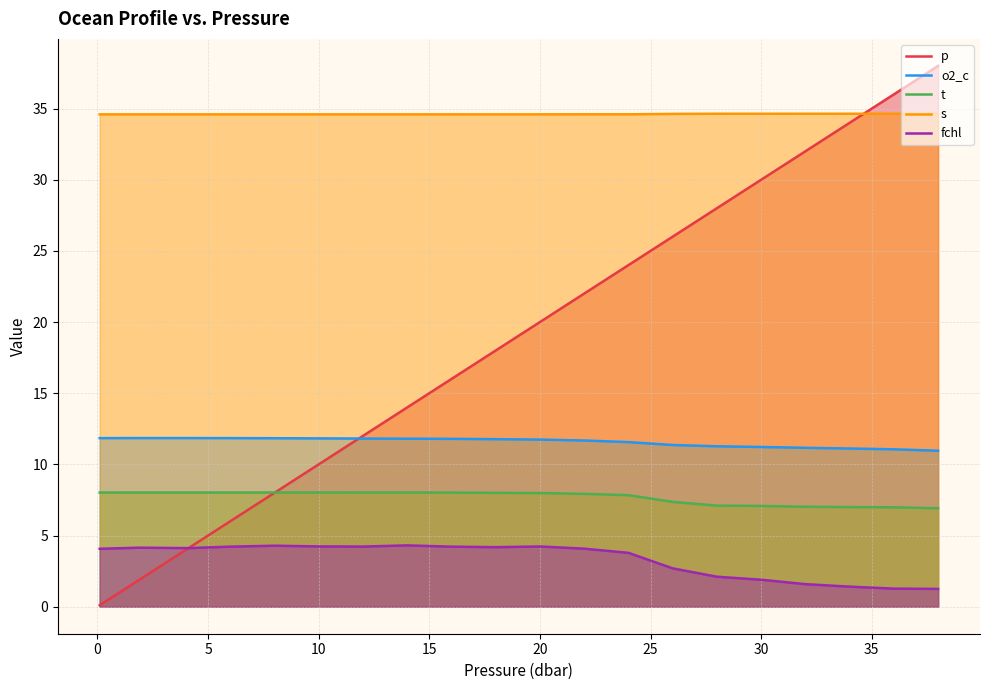

How many lines are shown in the chart?

5